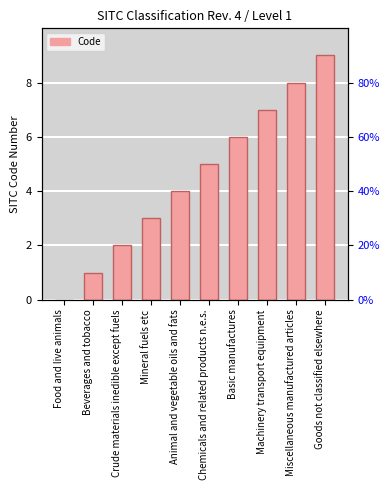

Reading left to right, extract all data points from this chart.

Food and live animals=0	Beverages and tobacco=1	Crude materials inedible except fuels=2	Mineral fuels etc=3	Animal and vegetable oils and fats=4	Chemicals and related products n.e.s.=5	Basic manufactures=6	Machinery transport equipment=7	Miscellaneous manufactured articles=8	Goods not classified elsewhere=9